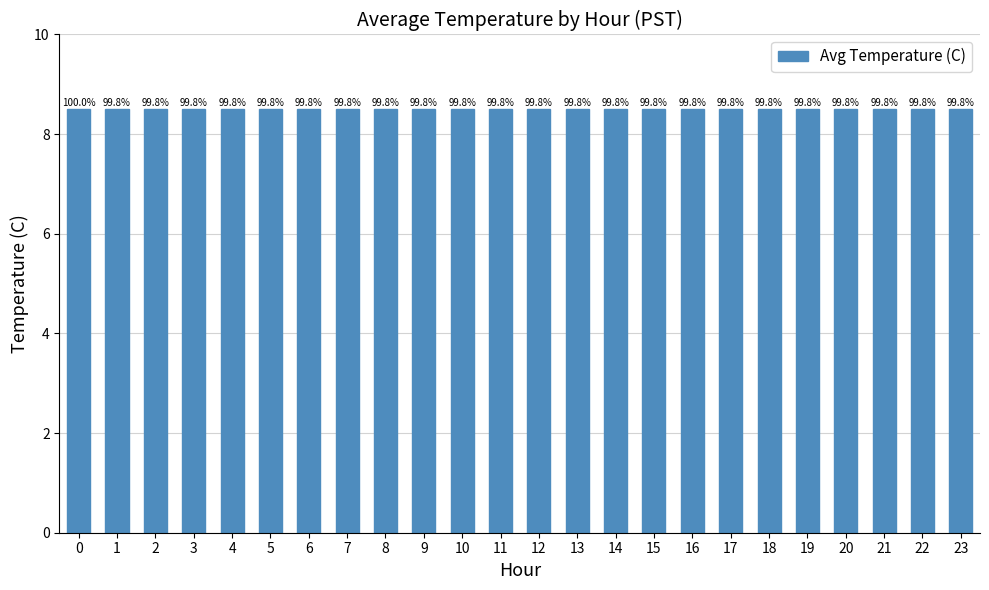

Are the bars horizontal?

No